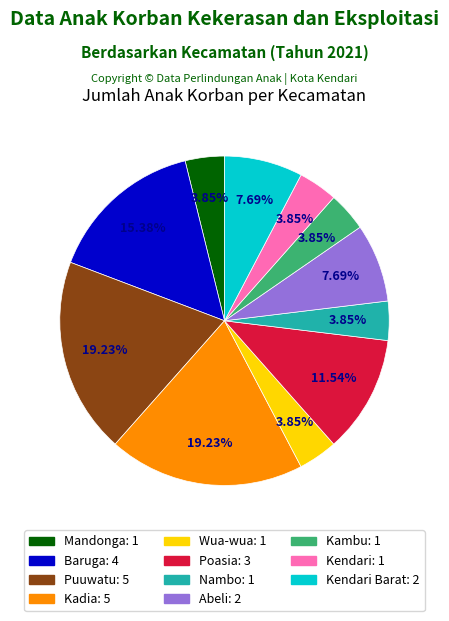

Does any single category account for the majority?

No